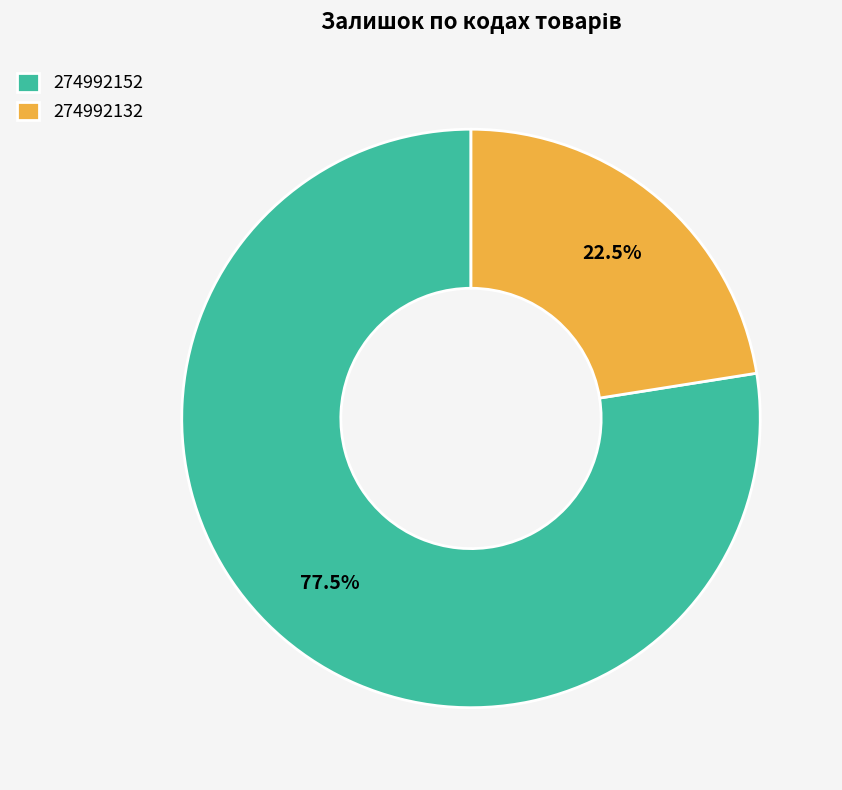

Count the number of slices in the pie.

2